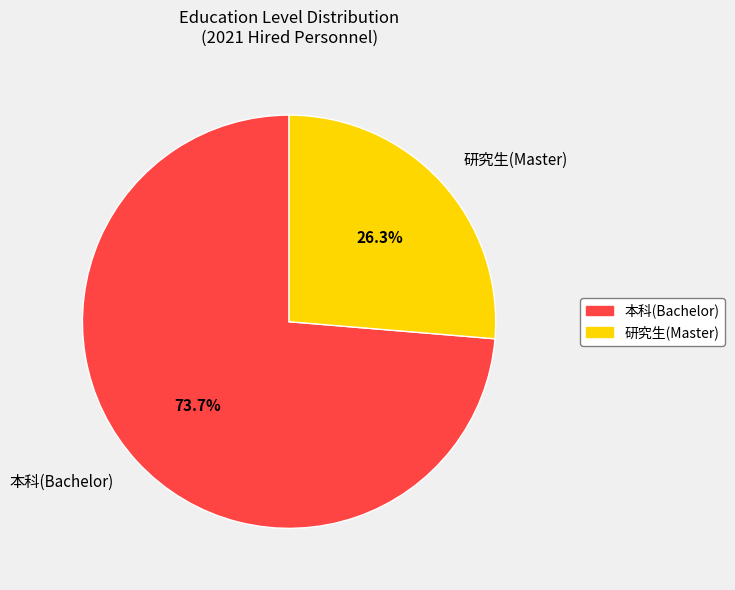

Approximately how many times larger is the value at 研究生(Master) compared to 本科(Bachelor)?

0.4